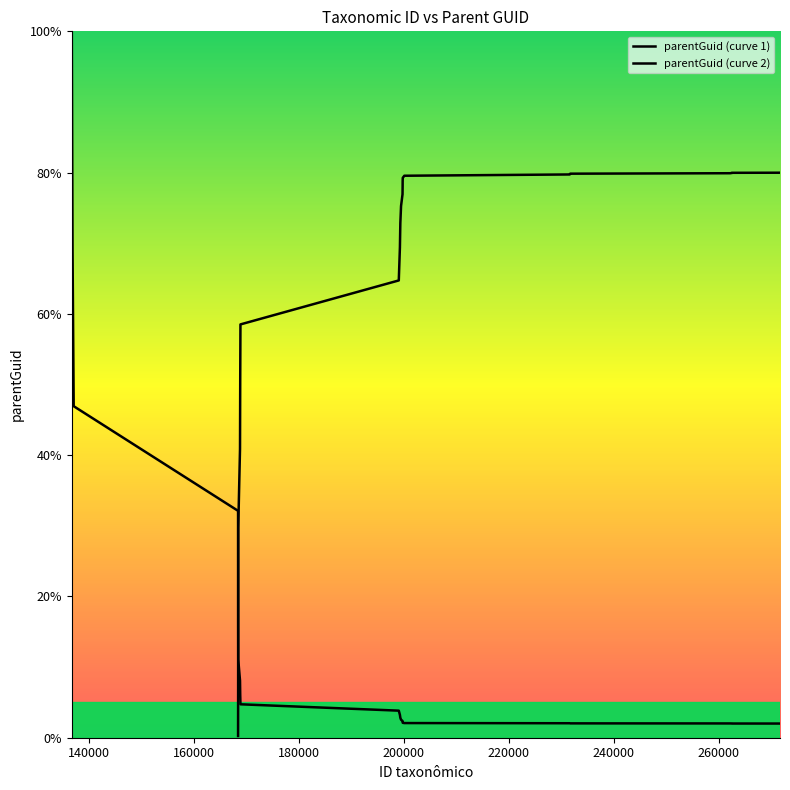

How many distinct data groups are displayed?

2